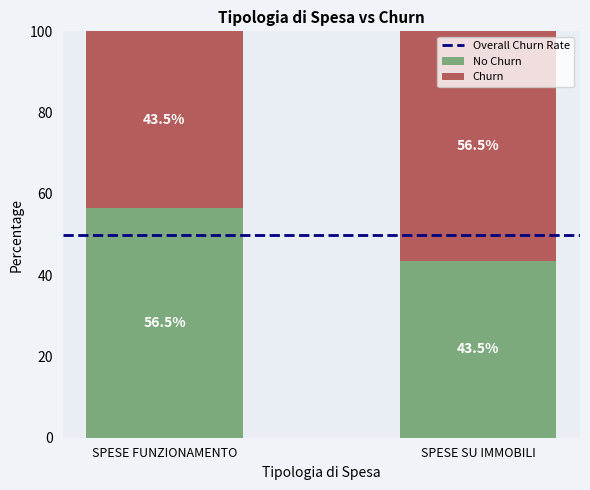

What is the total value across all series at SPESE FUNZIONAMENTO?

100.0